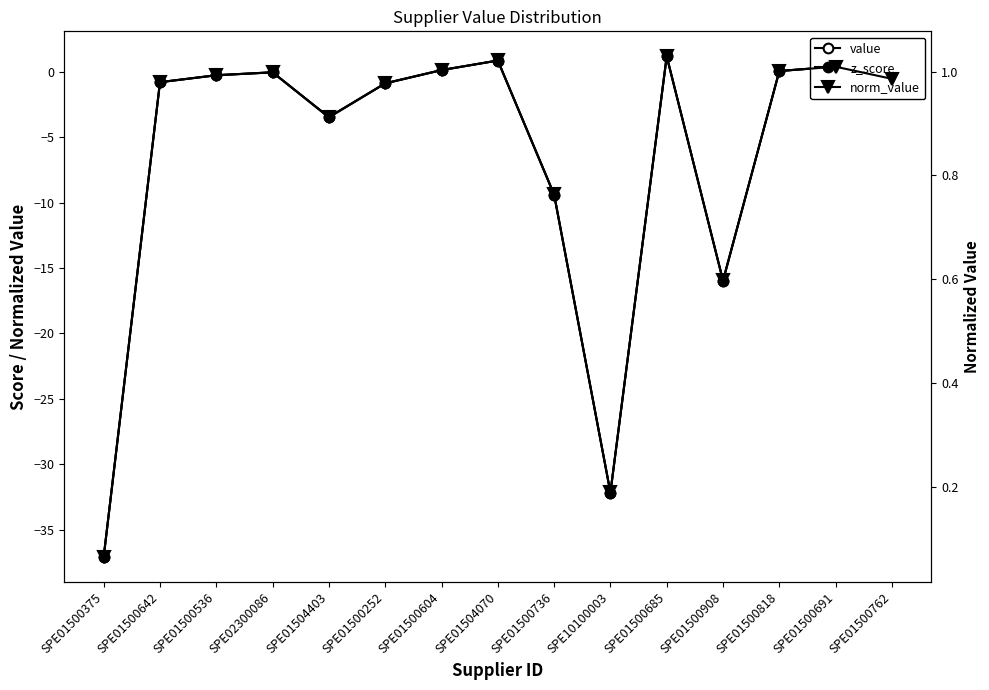

Is the value of z_score at SPE01500736 greater than the value of value at SPE01500642?

No